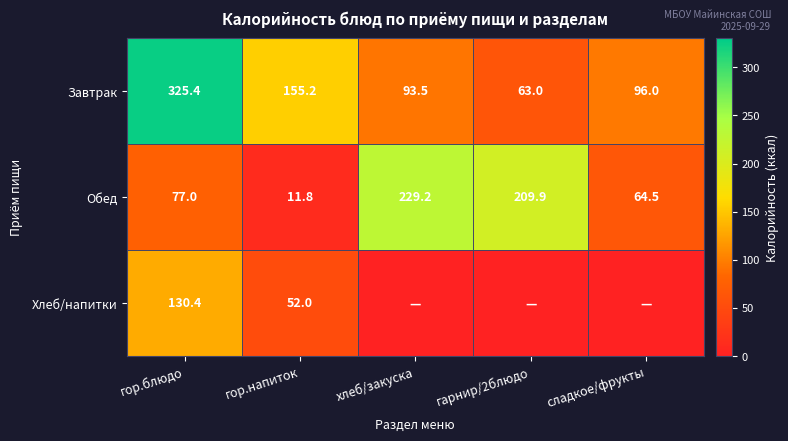

Is the value of Завтрак at сладкое/фрукты greater than the value of Обед at гор.блюдо?

Yes